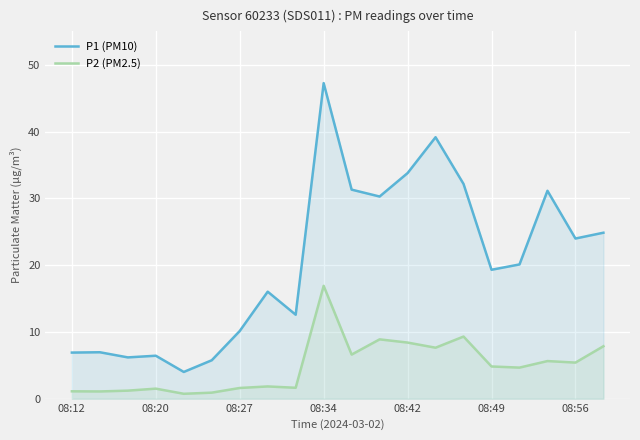

How many values in the P1 (PM10) series are below 20?

10